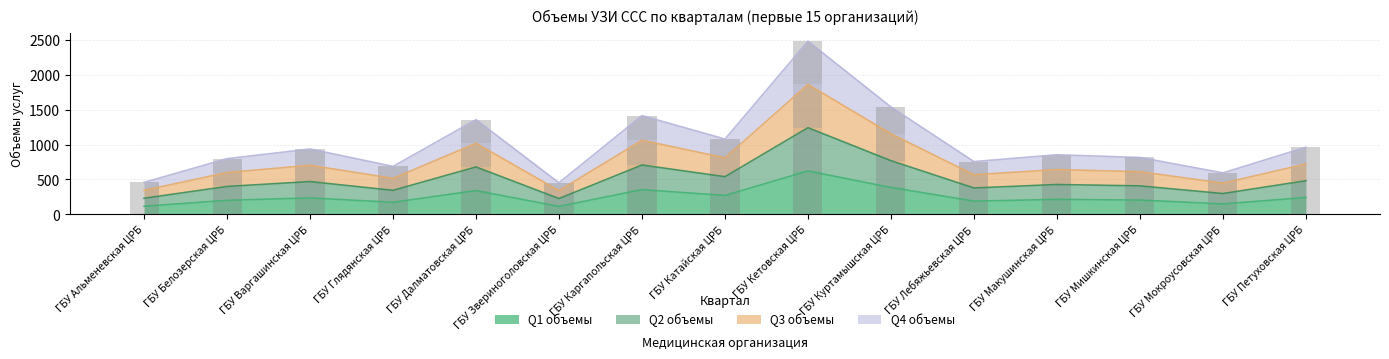

What is the difference between the maximum and minimum values in the Q3 объемы series?

507